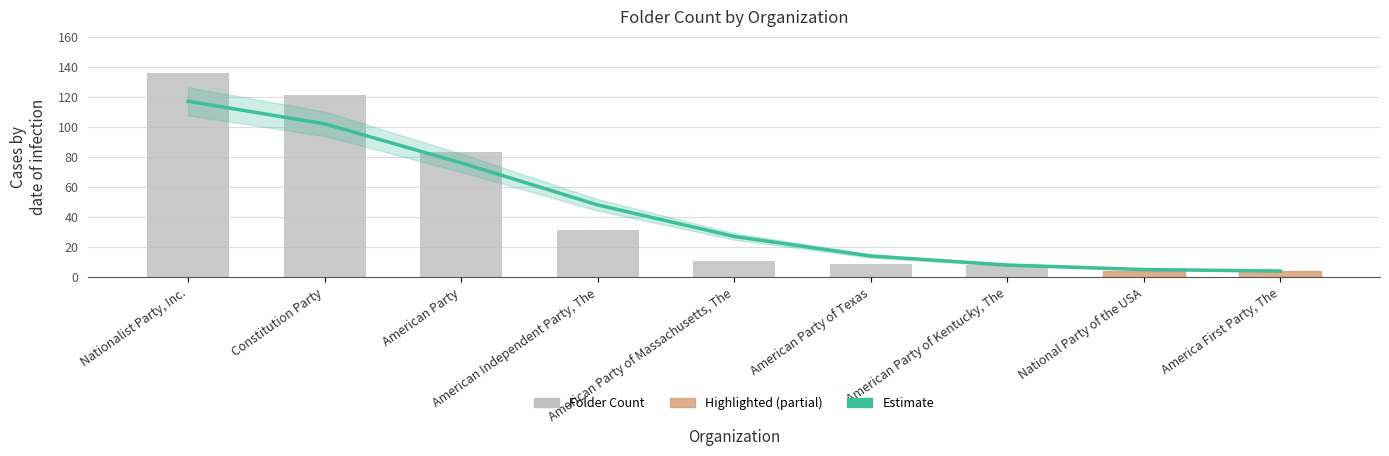

Reading right to left, extract all data points from this chart.

Estimate: America First Party, The=4	National Party of the USA=5	American Party of Kentucky, The=8	American Party of Texas=14	American Party of Massachusetts, The=27	American Independent Party, The=48	American Party=76	Constitution Party=102	Nationalist Party, Inc.=117
folder_count: America First Party, The=4	National Party of the USA=4	American Party of Kentucky, The=8	American Party of Texas=9	American Party of Massachusetts, The=11	American Independent Party, The=31	American Party=83	Constitution Party=121	Nationalist Party, Inc.=136